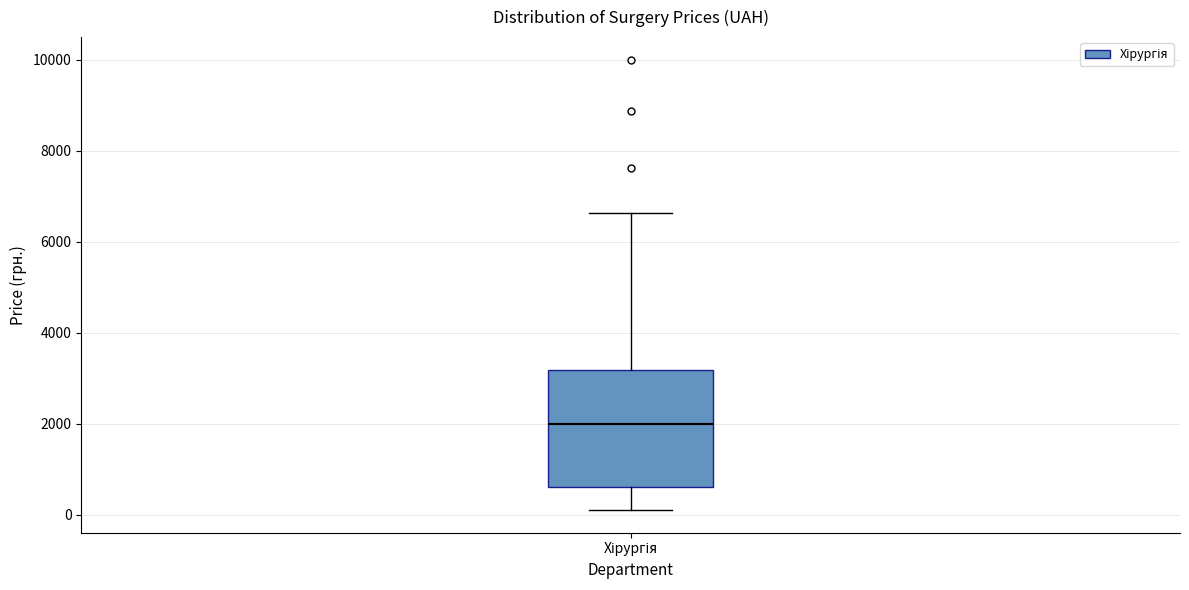

Where does the median line of the box for Хірургія sit on the y-axis? The values are not printed on the chart, so give them approximately, as read against the axis.

2000